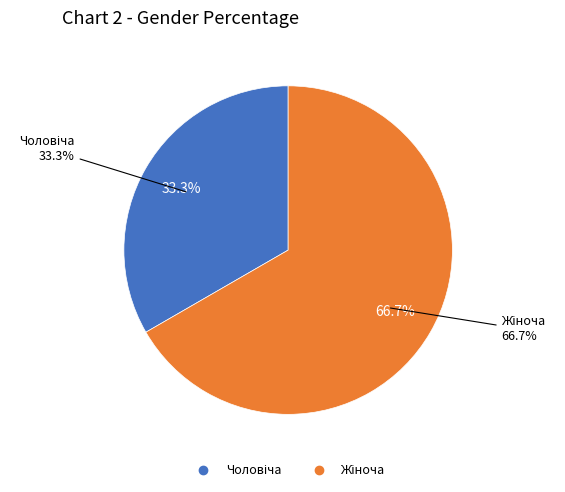

How many slices are in this pie chart?

2